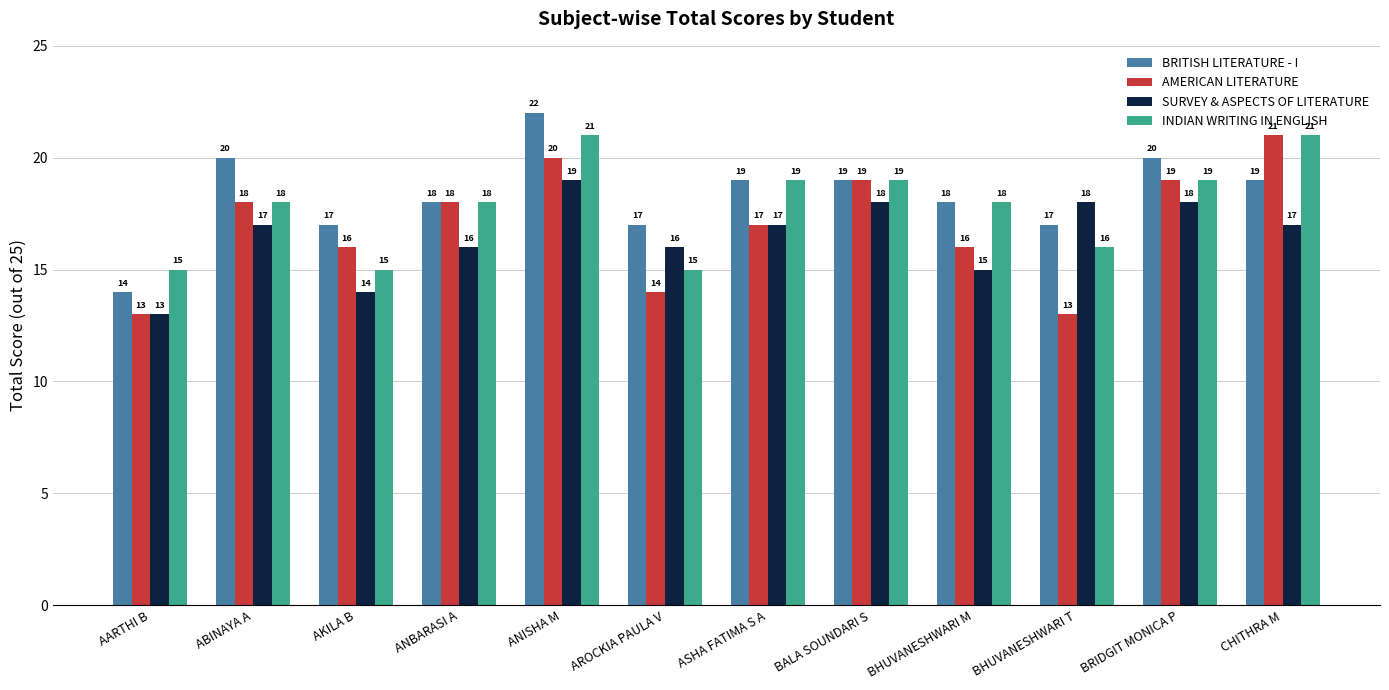

Is it true that SURVEY & ASPECTS OF LITERATURE equals 25 at BHUVANESHWARI M?

False